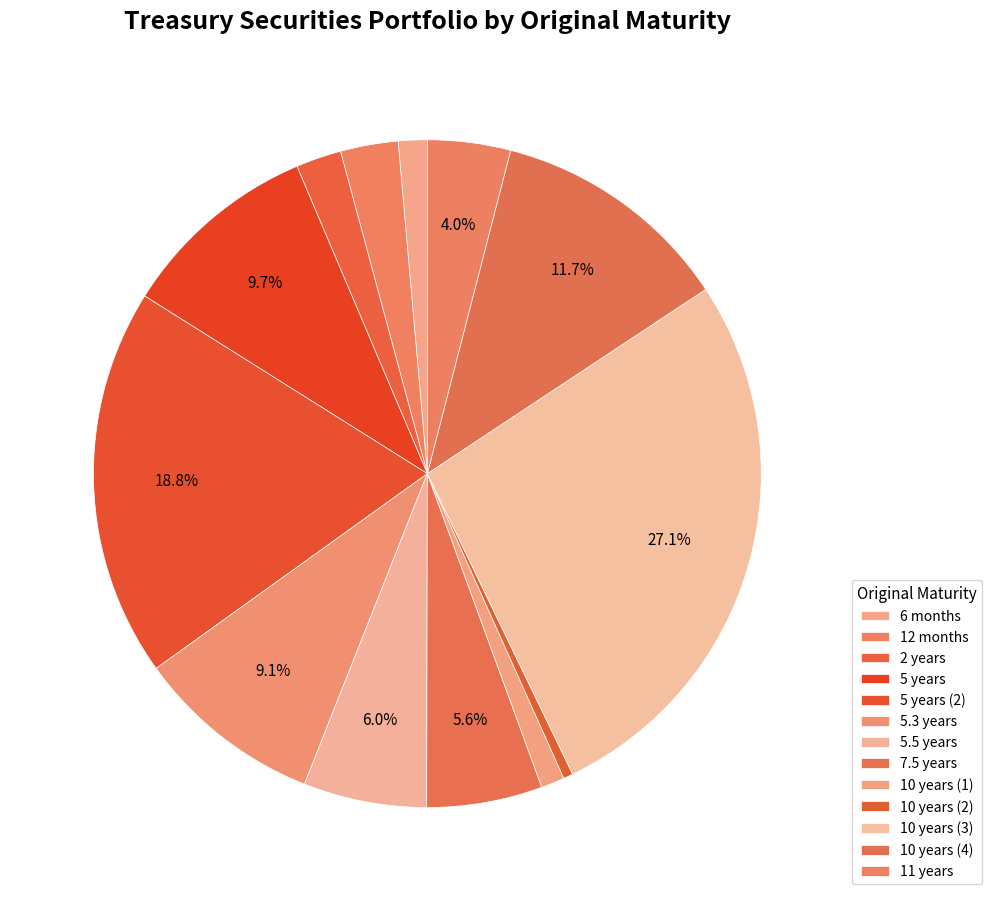

To the nearest percent, what is the average slice percentage?

8%